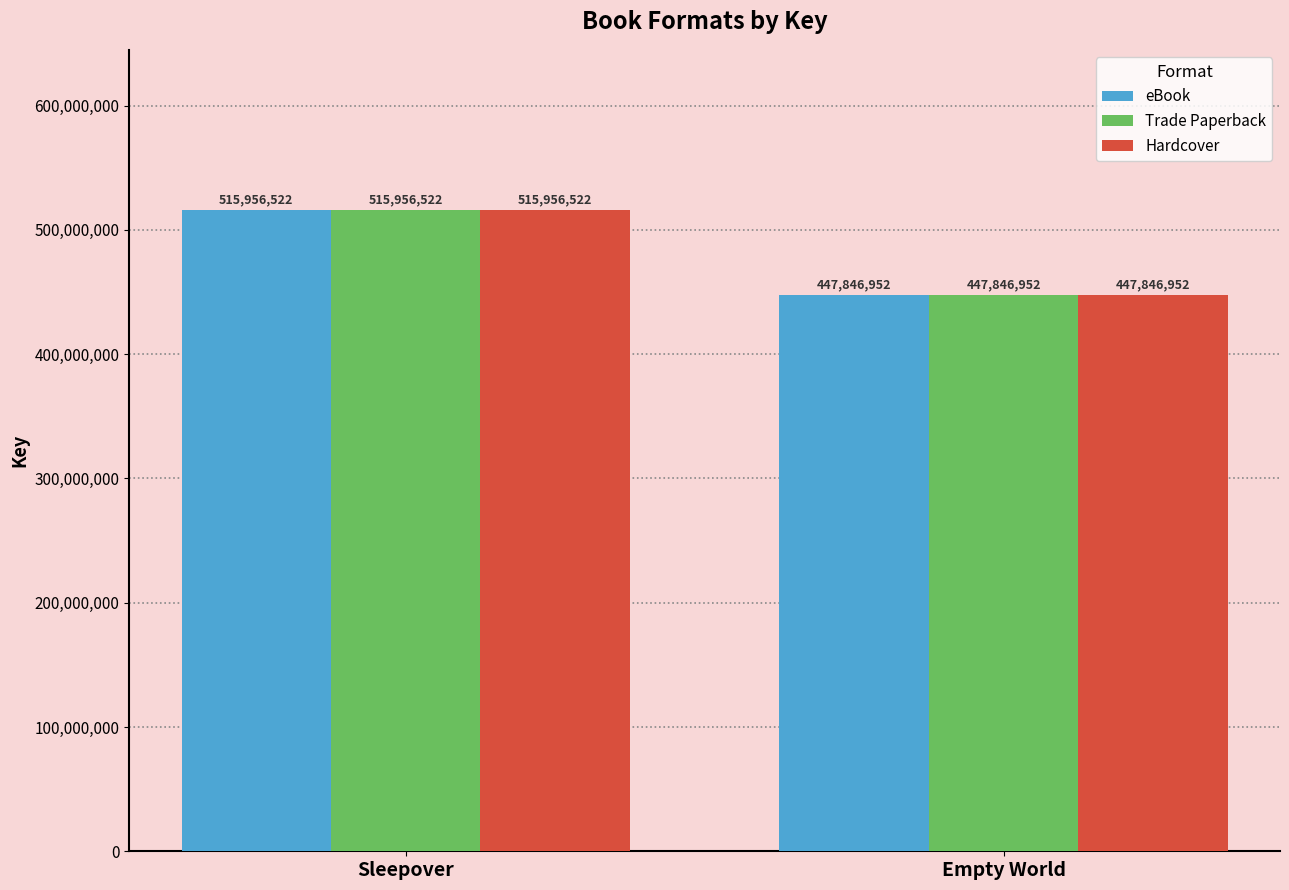

What is the label of the 2nd bar from the right?

Sleepover